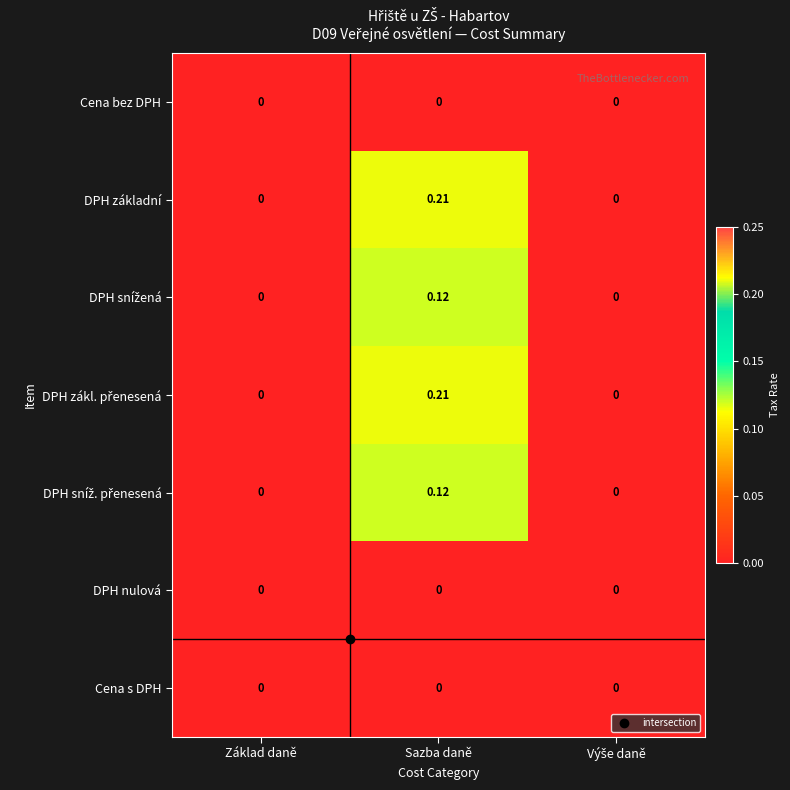

At which category is the sum across all series the highest?

Sazba daně